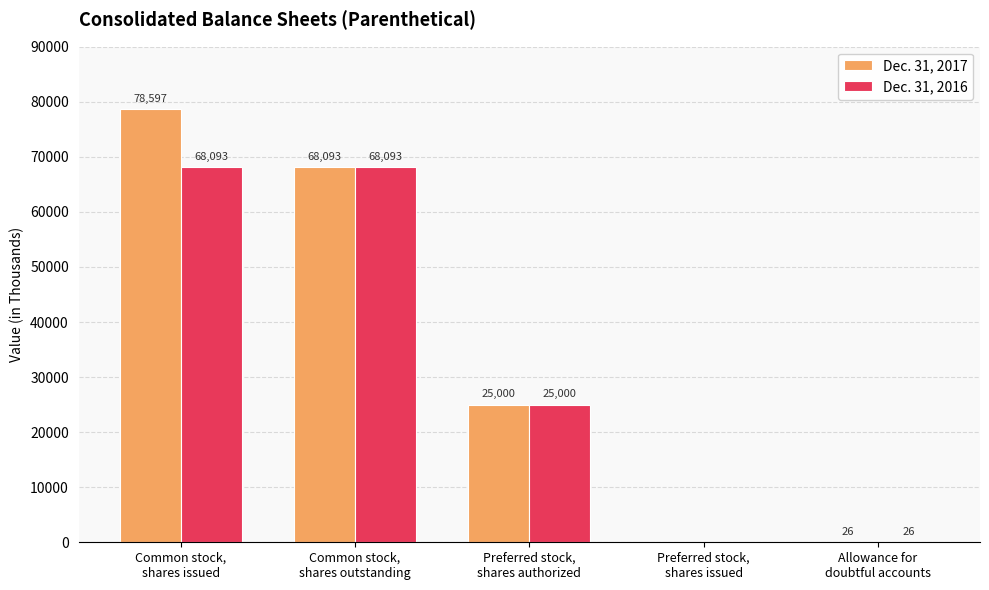

Reading left to right, transcribe all the data shown in this chart.

Dec. 31, 2017: 78597	68093	25000	0	26
Dec. 31, 2016: 68093	68093	25000	0	26